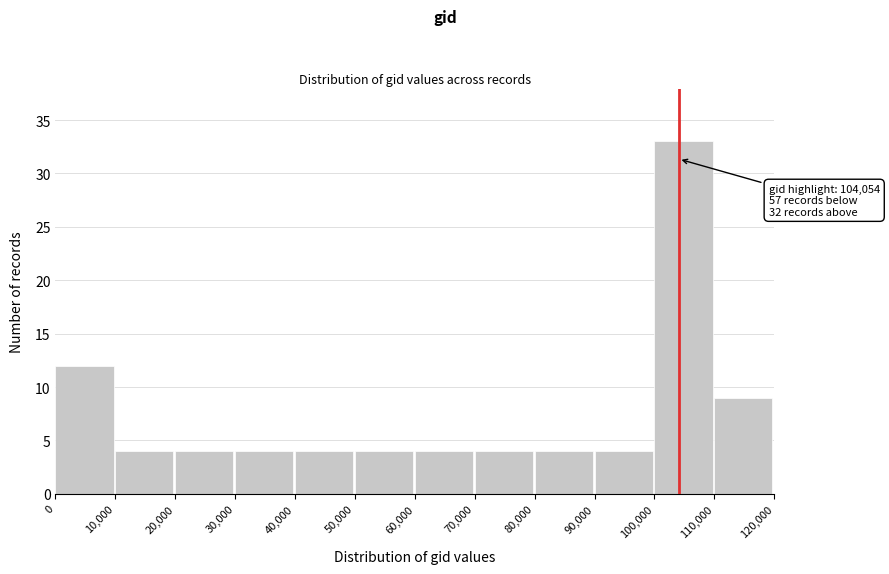

Which range on the x-axis has the tallest bar?

100,000 to 110,000